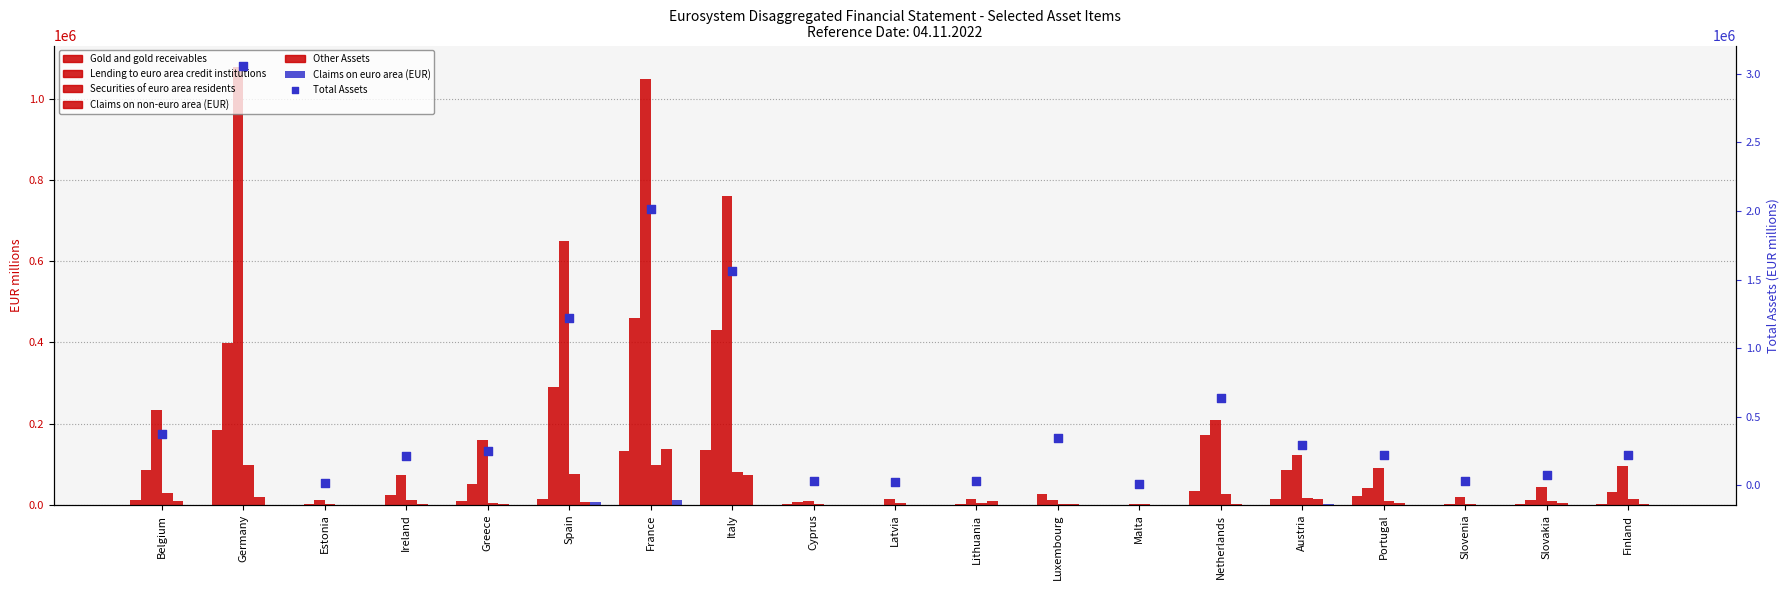

What is the total value across all series at Cyprus?

16997